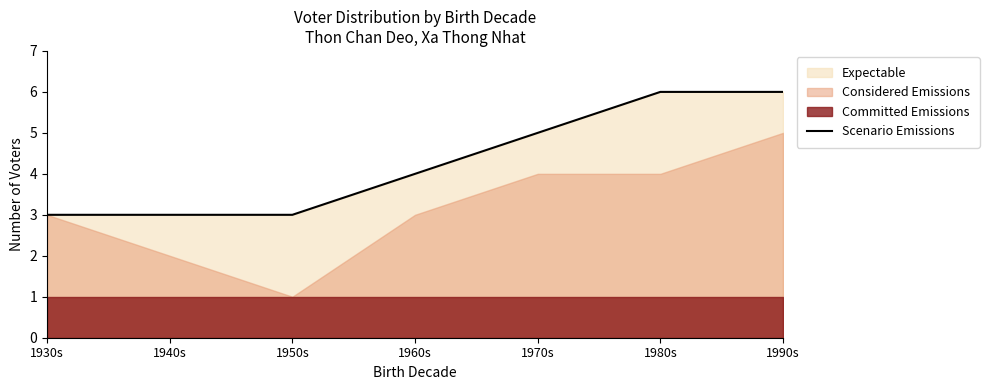

Does the chart display data point markers on the line(s)?

No